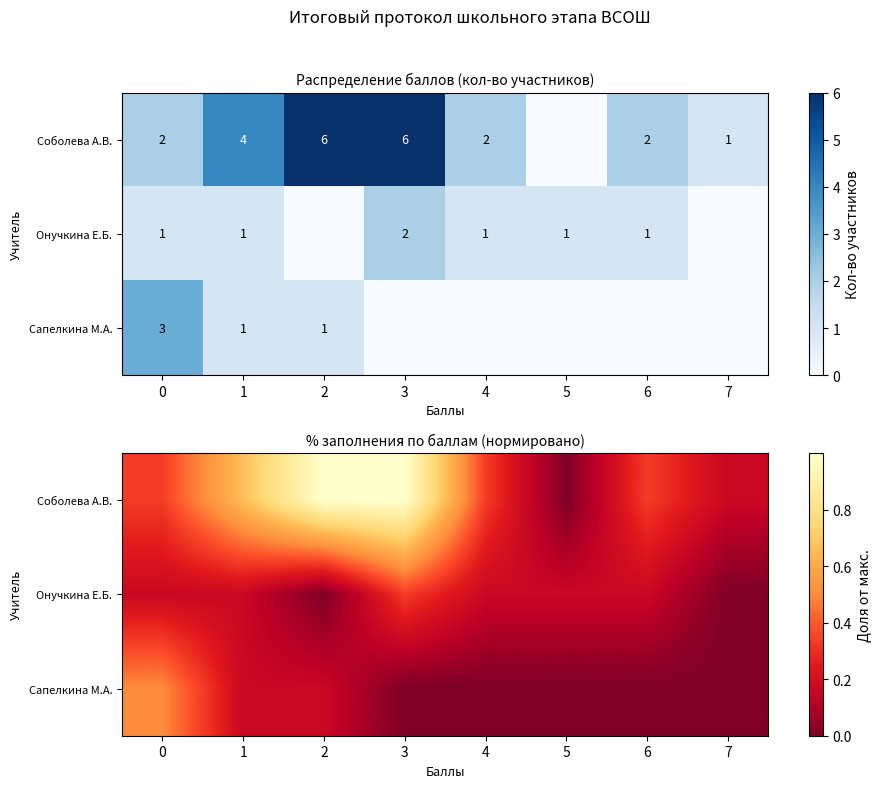

At which label is Сапелкина М.А. closest to 0?

3